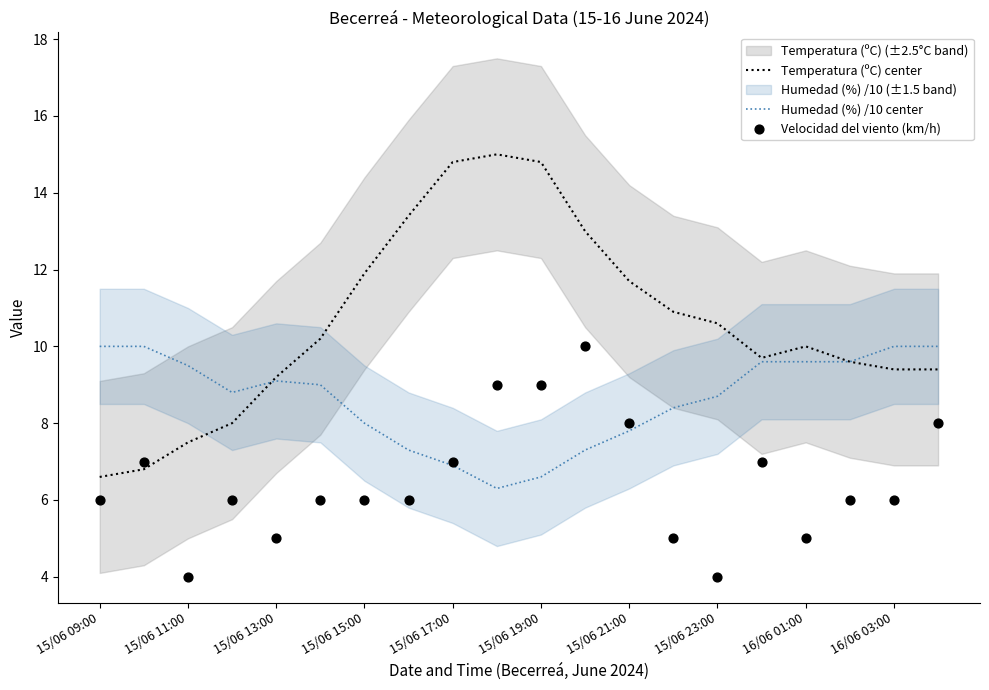

Is it true that Humedad (%) /10 center equals 4.1 at 15/06 21:00?

False